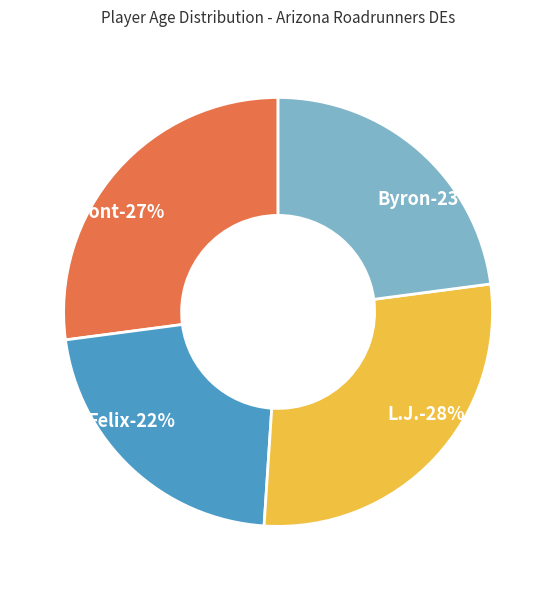

Rank the categories by value from highest to lowest.

L.J., Dre'Mont, Byron, Felix